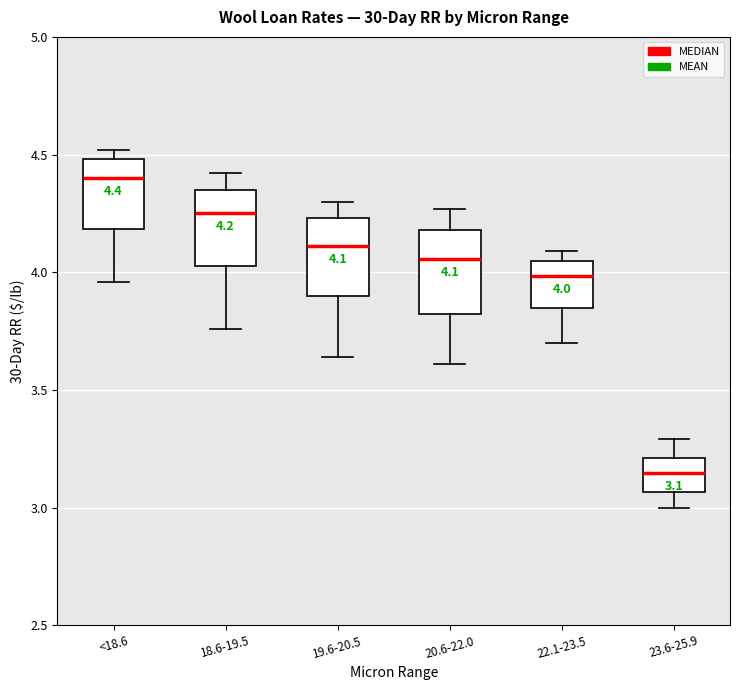

Which box has the lowest median line?

23.6-25.9